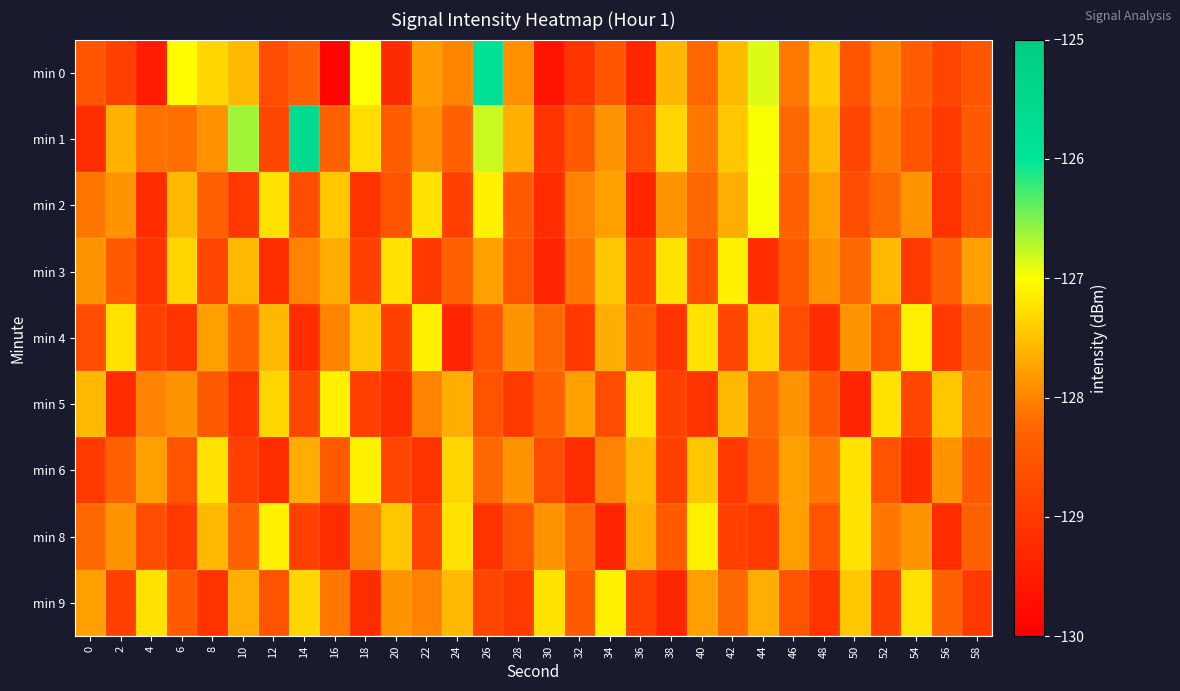

At which category does the chart reach its minimum across all series?

16